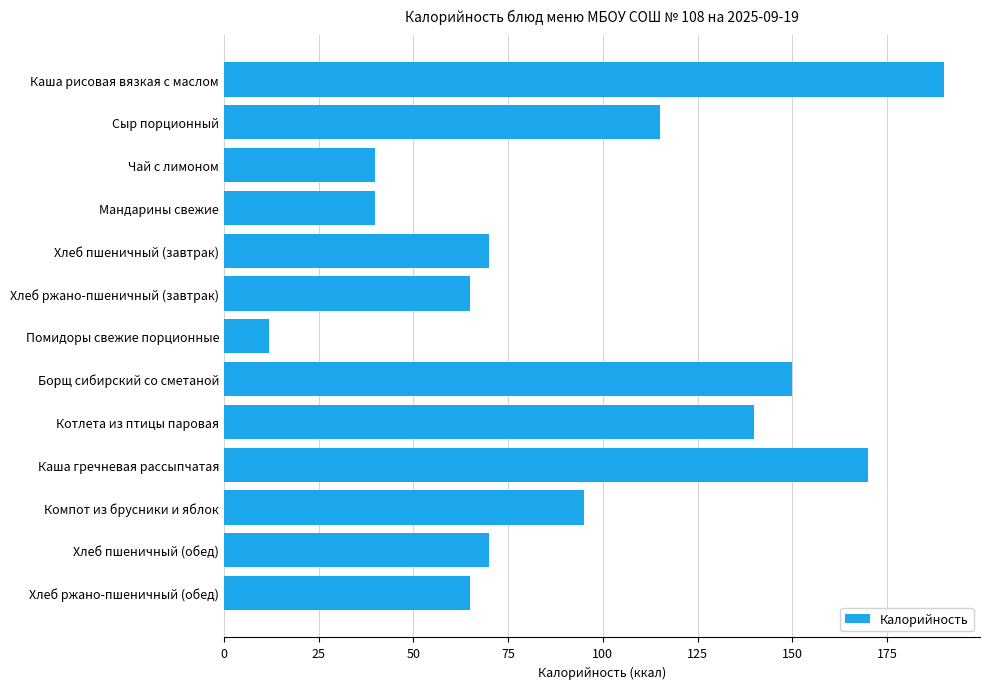

How many distinct data groups are displayed?

1